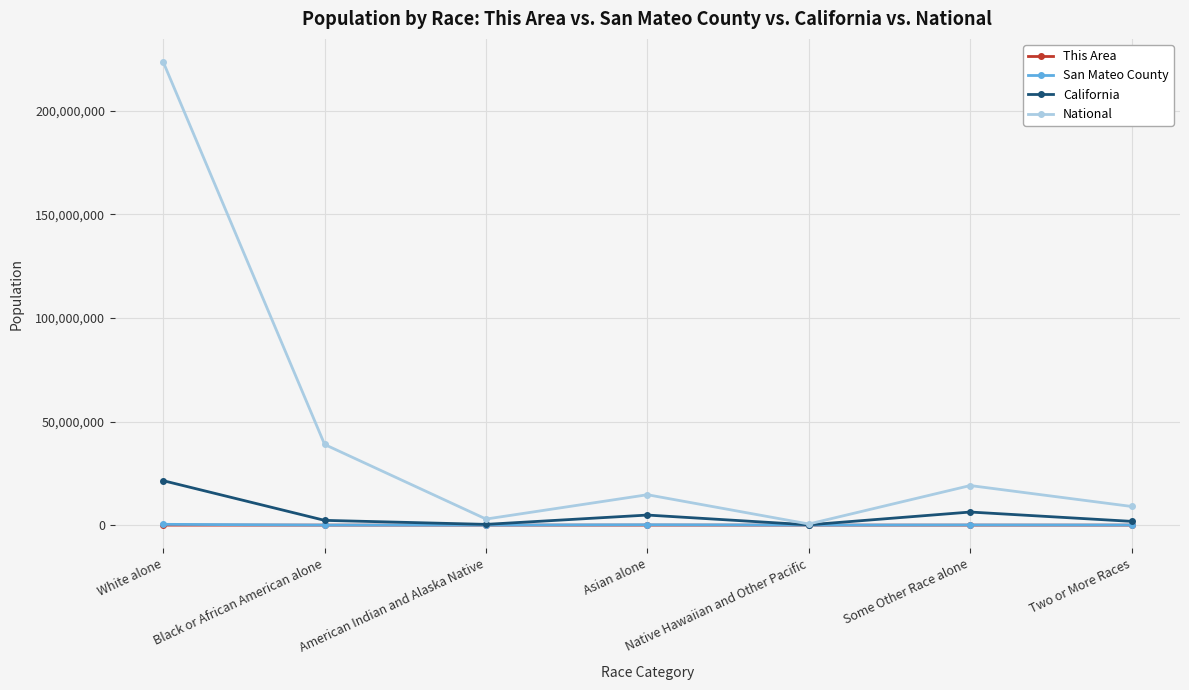

Which series has the widest spread of values?

National